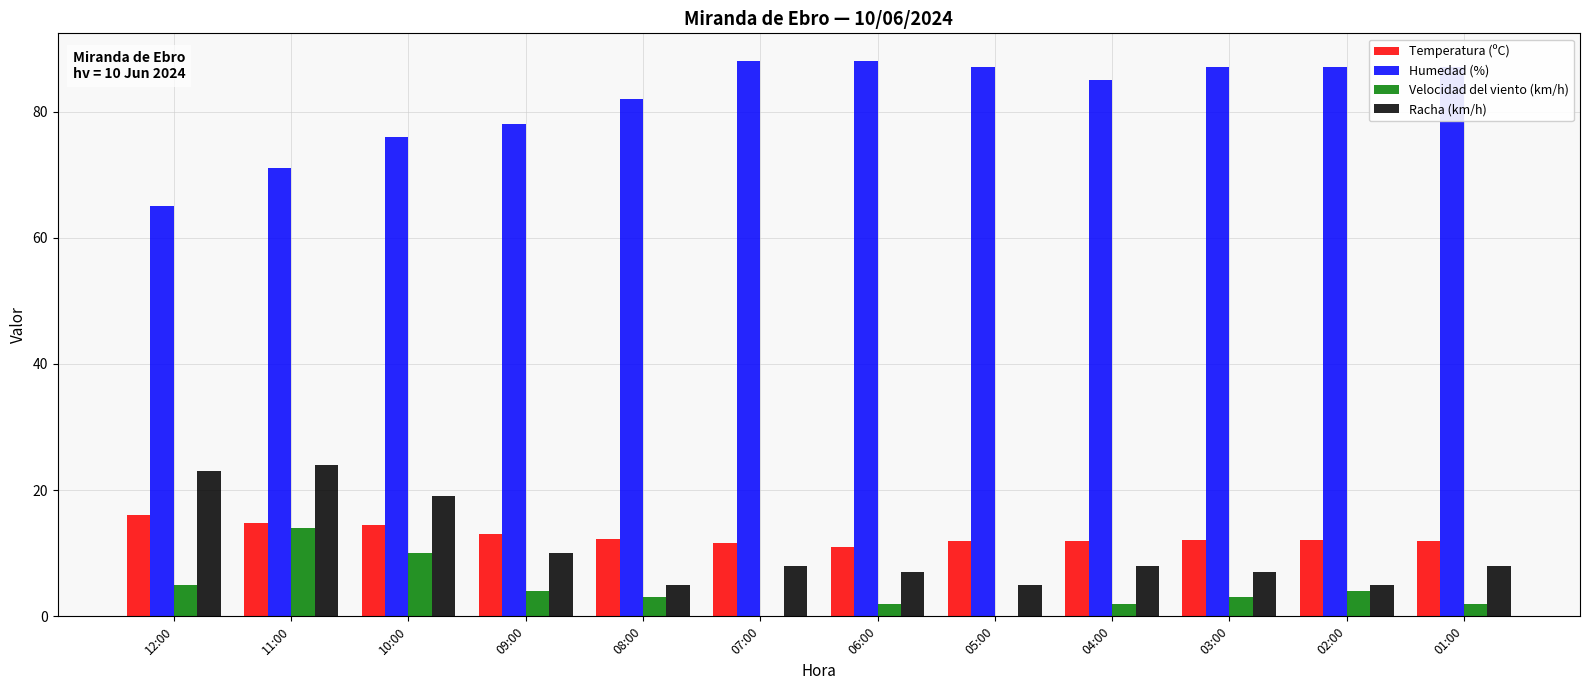

Which category has the highest value in the Temperatura (ºC) series?

12:00